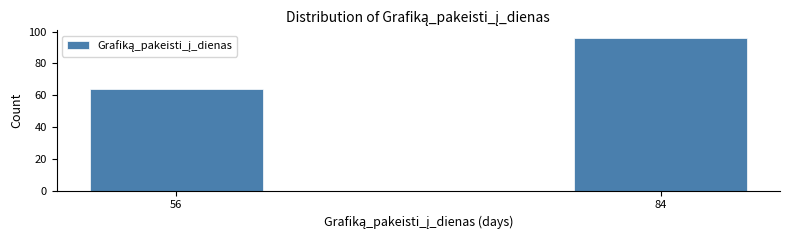

Reading left to right, what are all the values shown in this chart?

56=64	84=96